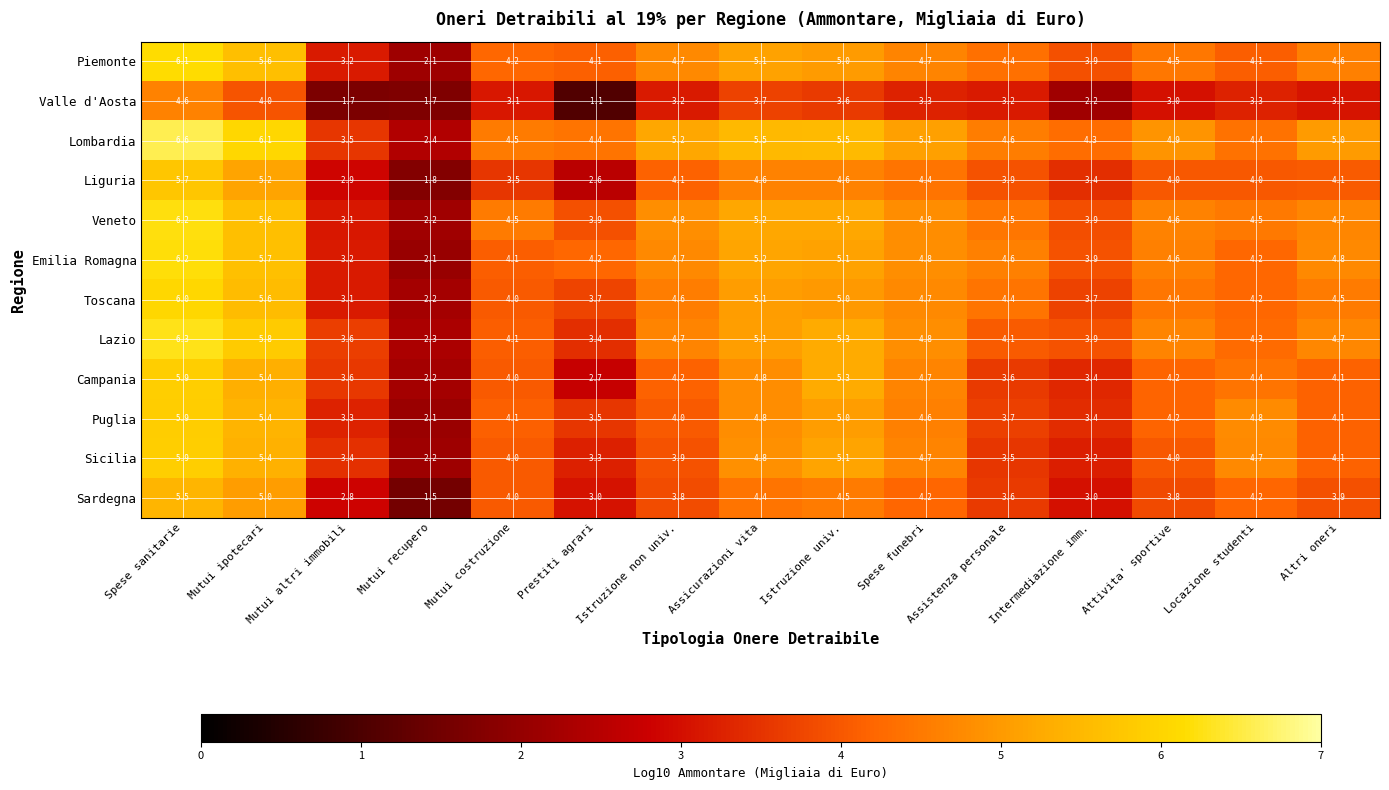

How many data points in Lombardia are above 4?

13